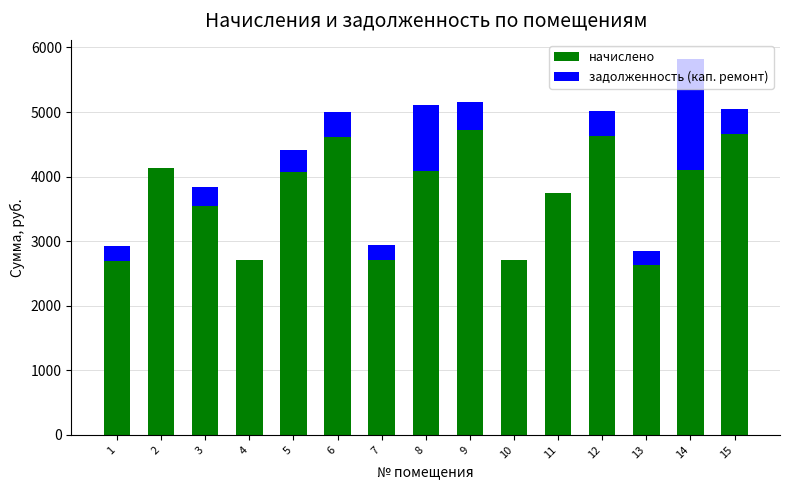

What is the sum of the начислено values at 1 and 11?

6434.0